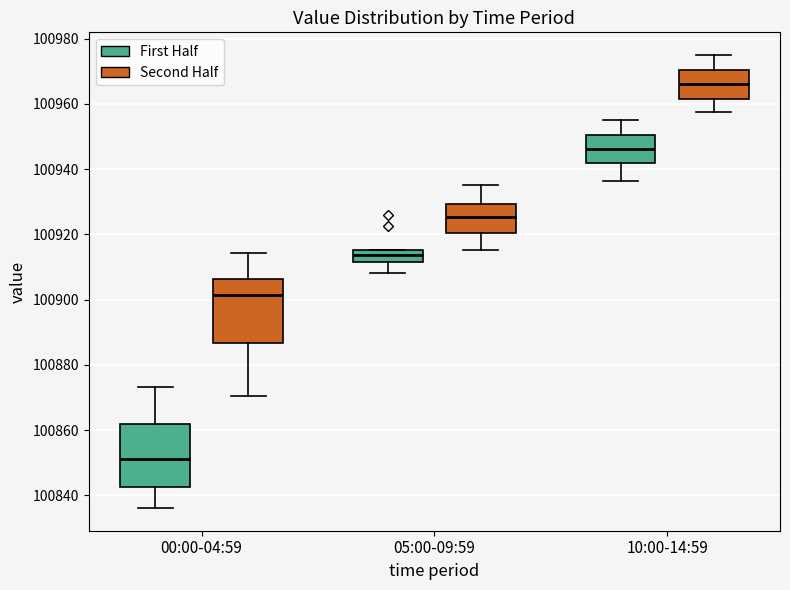

Reading left to right, transcribe this box plot: for each box, give where its median line is, the range the box spans, and where its two whiskers end, as read against the y-axis. The values are not printed on the chart, so give them approximately, as read against the axis.

00:00-04:59 (First Half): median 100852, box 100842 to 100862, whiskers 100836 to 100874
00:00-04:59 (Second Half): median 100902, box 100886 to 100906, whiskers 100870 to 100914
05:00-09:59 (First Half): median 100914, box 100912 to 100916, whiskers 100908 to 100916
05:00-09:59 (Second Half): median 100926, box 100920 to 100930, whiskers 100916 to 100936
10:00-14:59 (First Half): median 100946, box 100942 to 100950, whiskers 100936 to 100956
10:00-14:59 (Second Half): median 100966, box 100962 to 100970, whiskers 100958 to 100976